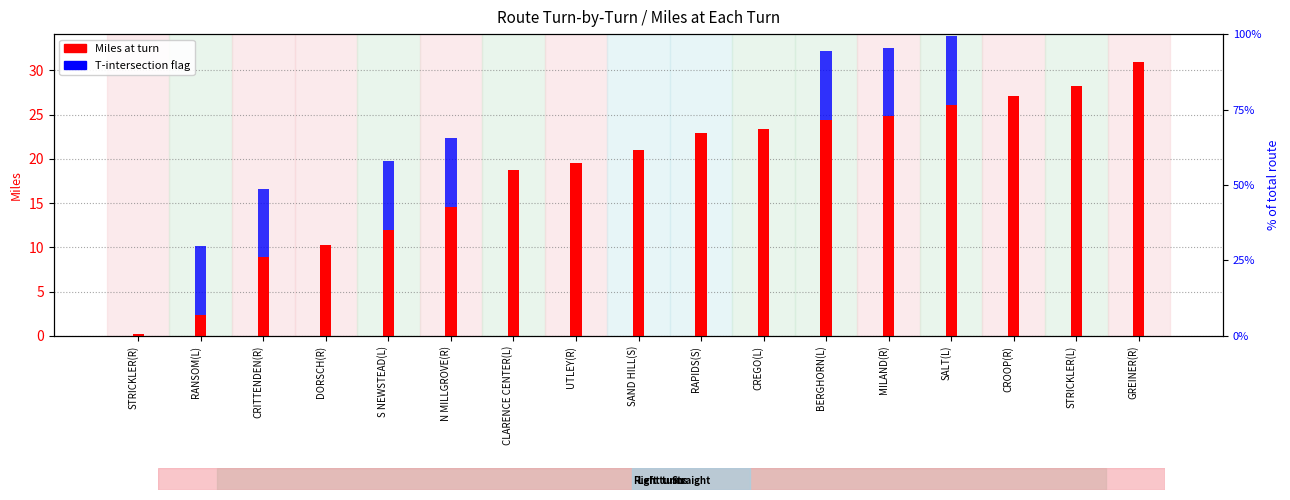

Reading left to right, transcribe all the data shown in this chart.

Miles at turn: 0.2	2.4	8.9	10.3	12.0	14.6	18.8	19.5	21.0	22.9	23.4	24.4	24.8	26.1	27.1	28.2	30.9
T-intersection flag: 0.0	7.8	7.8	0.0	7.8	7.8	0.0	0.0	0.0	0.0	0.0	7.8	7.8	7.8	0.0	0.0	0.0